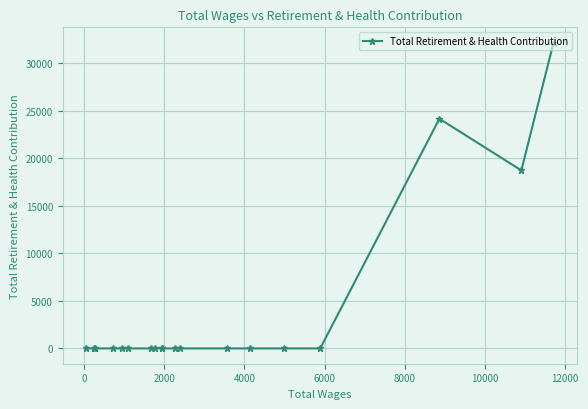

How many data points does each series have?

19